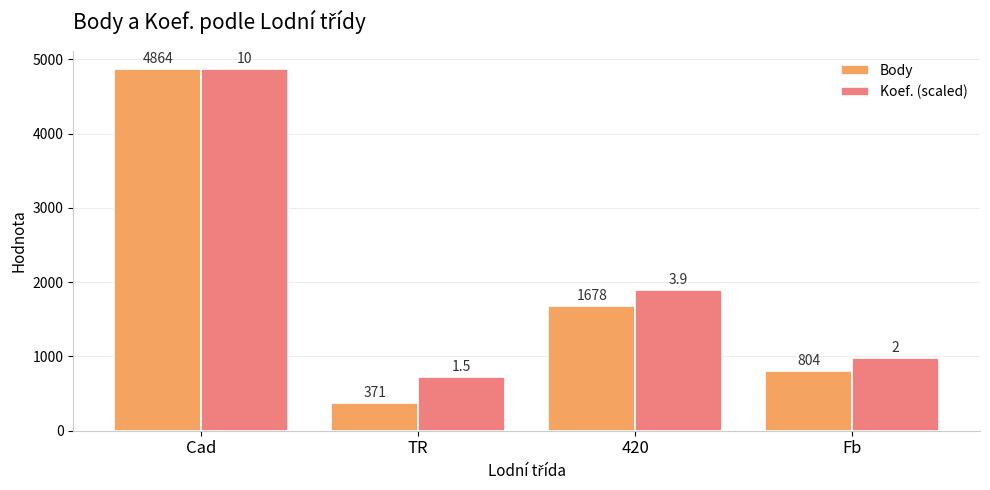

Where is Body nearest to the value 2617?

420